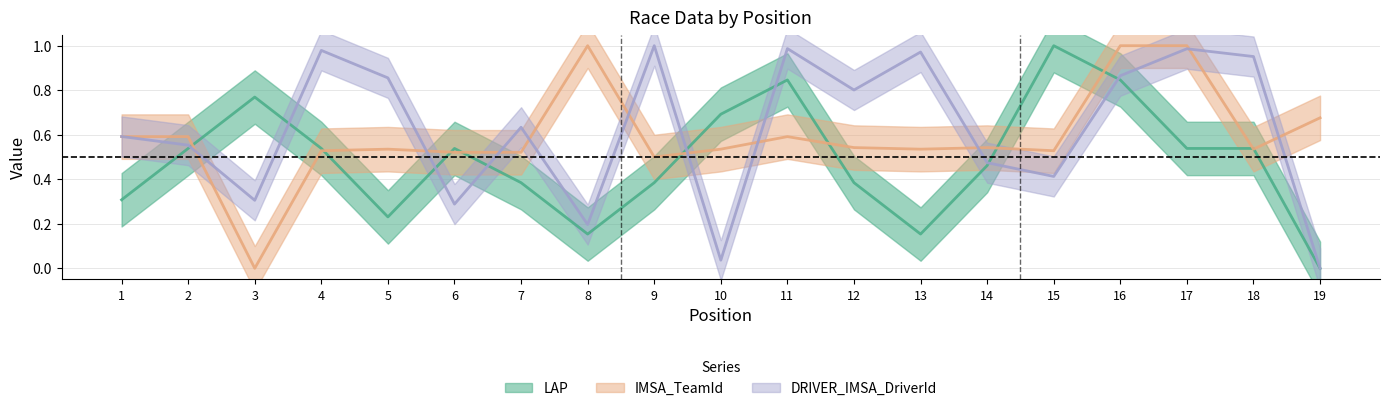

At which category does the chart reach its peak across all series?

15